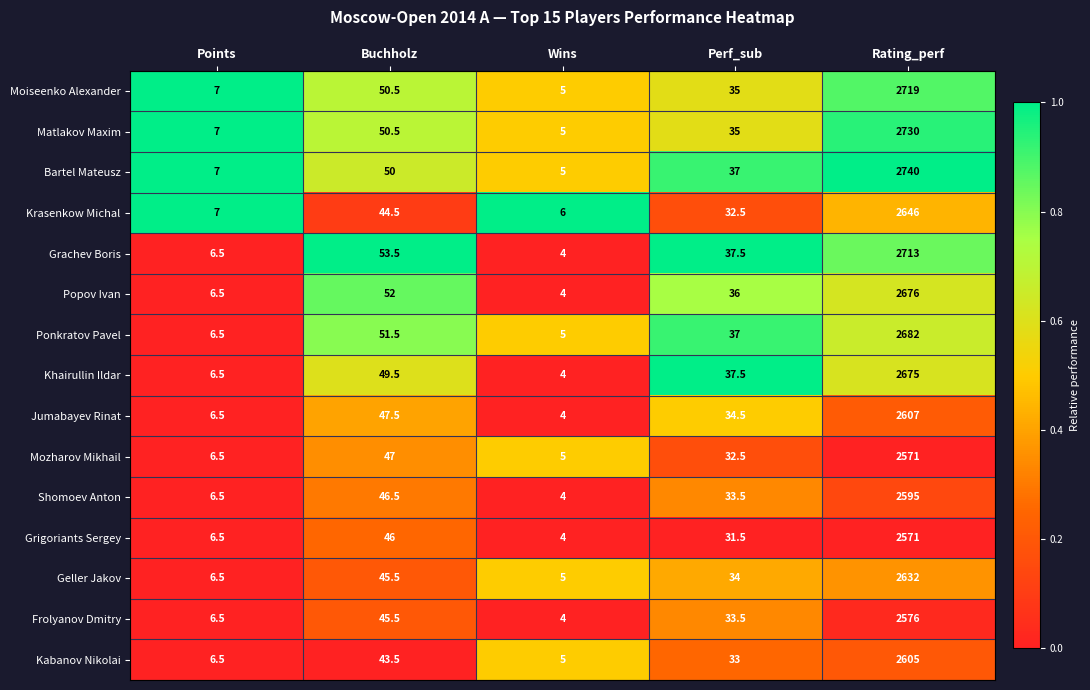

What is the spread (max minus min) of values at Points?

0.5